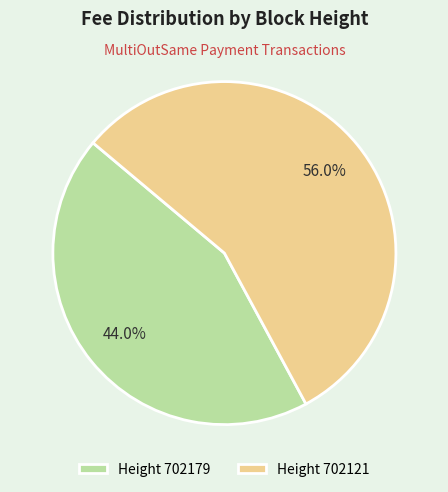

Rank the categories by value from highest to lowest.

Height 702121, Height 702179